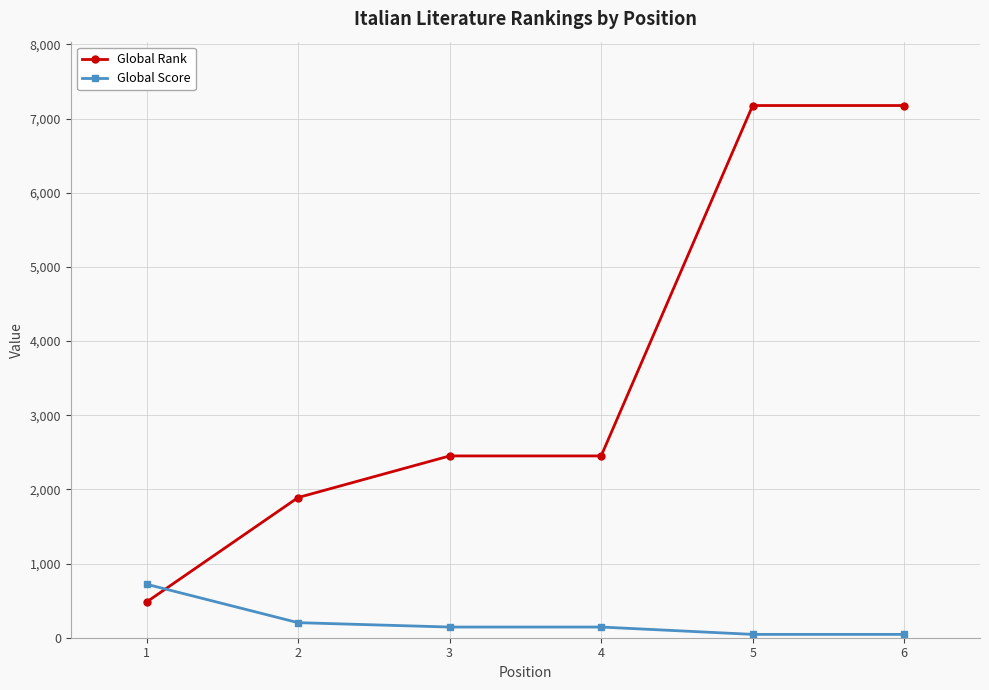

True or false: Global Score and Global Rank intersect in this chart.

True